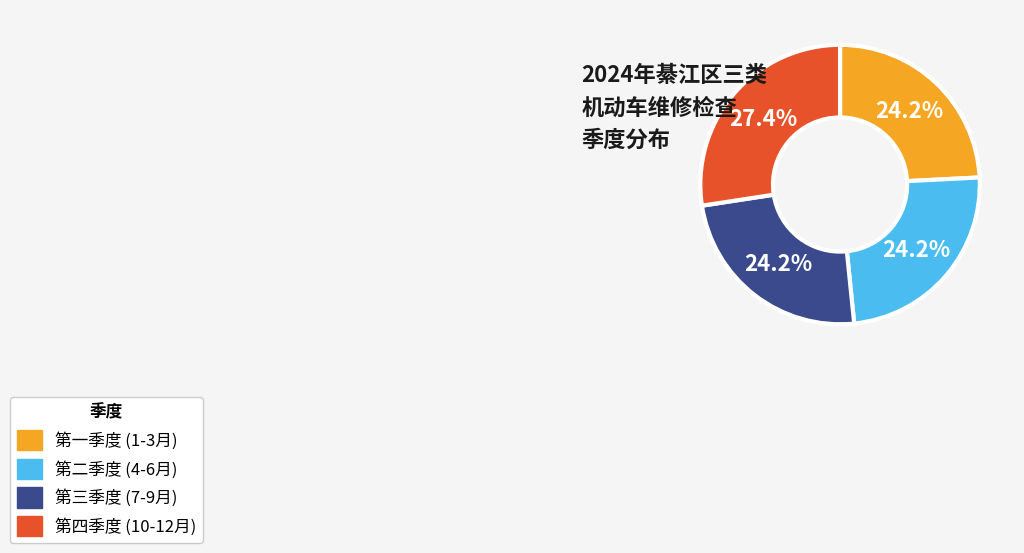

How many slices are in this pie chart?

4